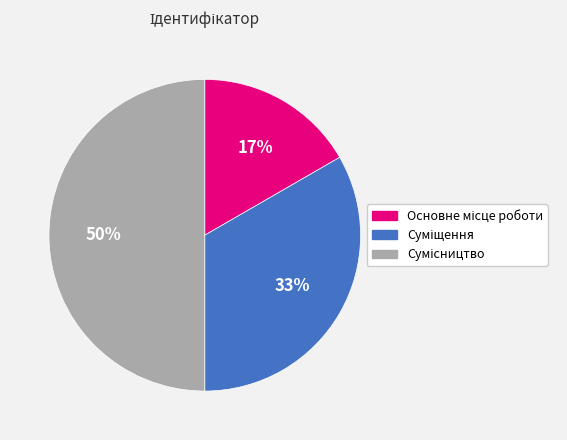

To the nearest percent, what is the difference between the largest and smallest slice percentages?

33%